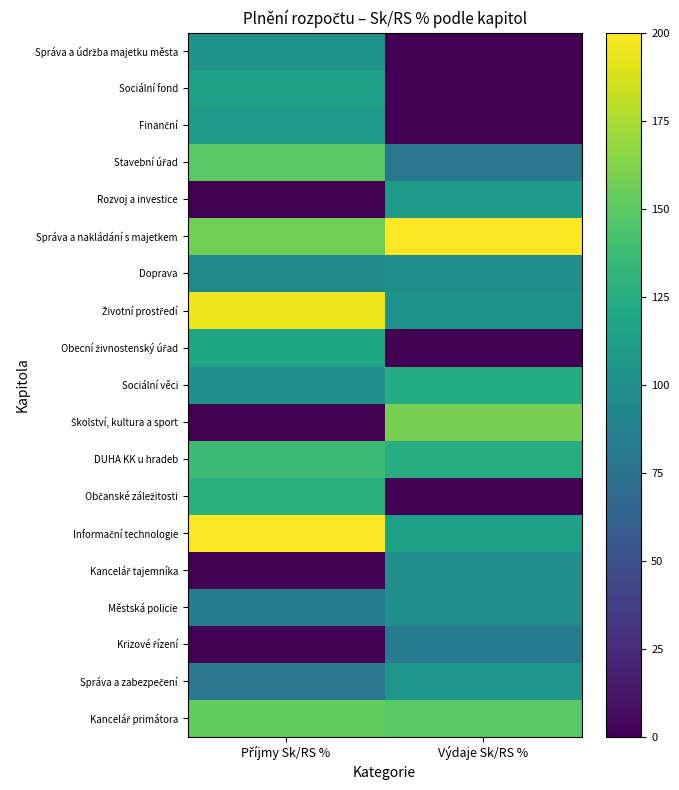

List the series in order of their peak value, lowest first.

Krizové řízení, Kancelář tajemníka, Městská policie, Doprava, Správa a údržba majetku města, Správa a zabezpečení, Finanční, Rozvoj a investice, Sociální fond, Obecní živnostenský úřad, Sociální věci, Občanské záležitosti, DUHA KK u hradeb, Stavební úřad, Kancelář primátora, Školství, kultura a sport, Životní prostředí, Informační technologie, Správa a nakládání s majetkem